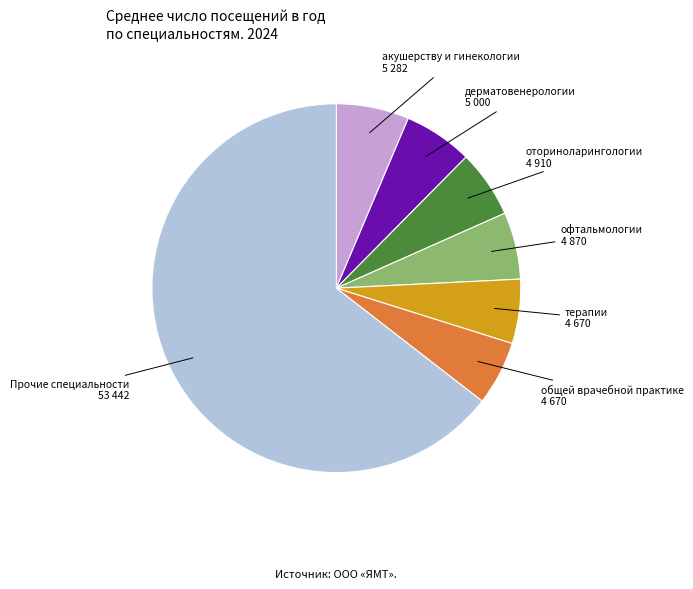

Is there a majority slice in this chart?

Yes